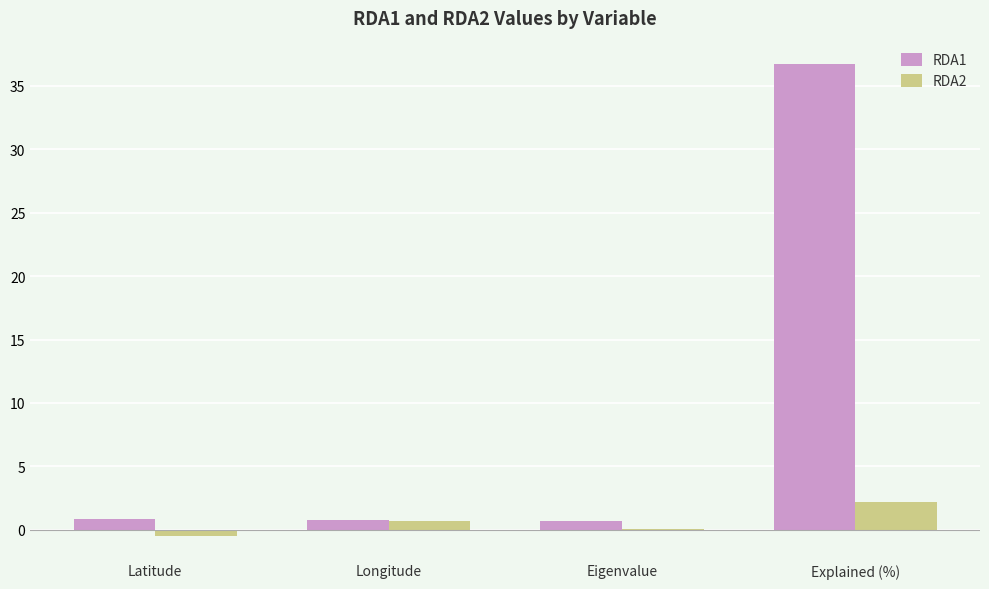

What is the sum of all RDA1 values?

39.1